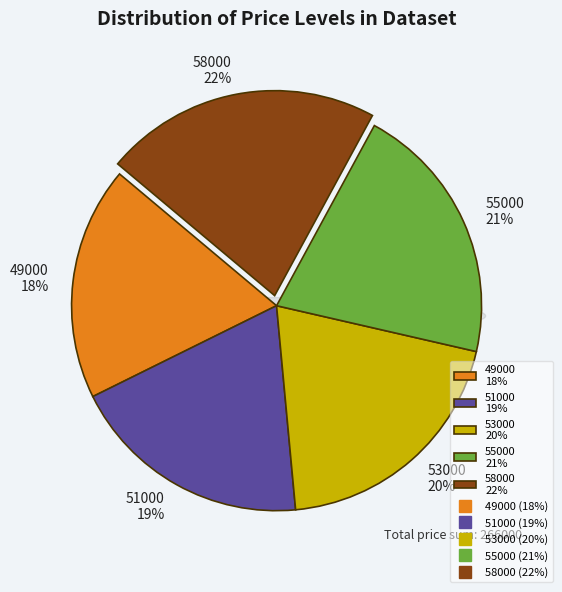

Approximately how many times larger is the value at 55000 compared to 49000?

1.1